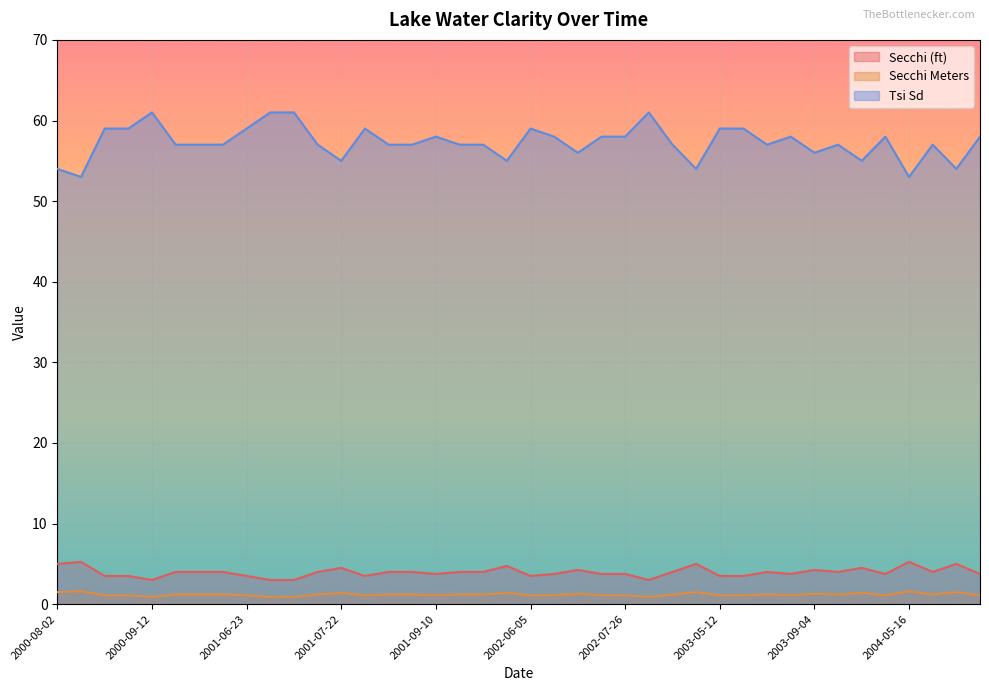

Reading left to right, what are all the values shown in this chart?

Secchi (ft): 5.0	5.2	3.5	3.5	3.0	4.0	4.0	4.0	3.5	3.0	3.0	4.0	4.5	3.5	4.0	4.0	3.8	4.0	4.0	4.8	3.5	3.8	4.2	3.8	3.8	3.0	4.0	5.0	3.5	3.5	4.0	3.8	4.2	4.0	4.5	3.8	5.2	4.0	5.0	3.8
Secchi Meters: 1.5	1.6	1.1	1.1	0.9	1.2	1.2	1.2	1.1	0.9	0.9	1.2	1.4	1.1	1.2	1.2	1.1	1.2	1.2	1.4	1.1	1.1	1.3	1.1	1.1	0.9	1.2	1.5	1.1	1.1	1.2	1.1	1.3	1.2	1.4	1.1	1.6	1.2	1.5	1.1
Tsi Sd: 54.0	53.0	59.0	59.0	61.0	57.0	57.0	57.0	59.0	61.0	61.0	57.0	55.0	59.0	57.0	57.0	58.0	57.0	57.0	55.0	59.0	58.0	56.0	58.0	58.0	61.0	57.0	54.0	59.0	59.0	57.0	58.0	56.0	57.0	55.0	58.0	53.0	57.0	54.0	58.0